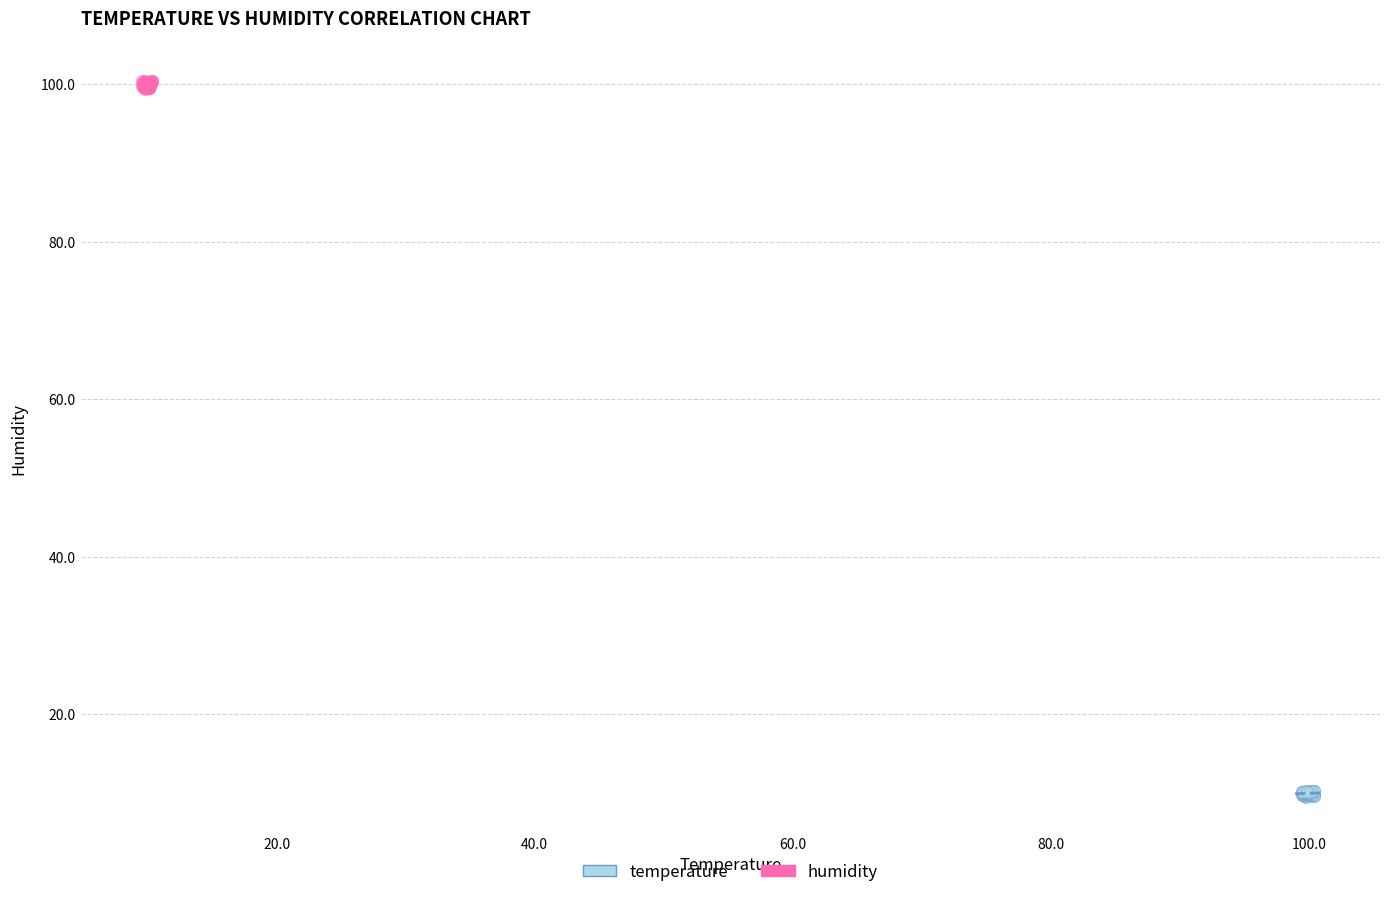

Which series reaches the minimum Y coordinate?

humidity